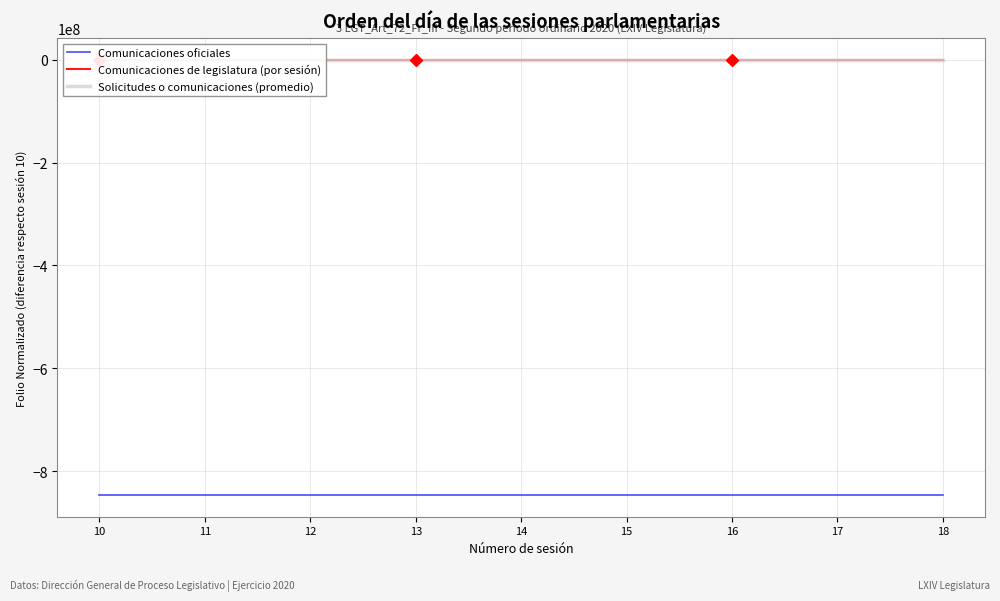

At how many categories does at least one series exceed -580087537?

9